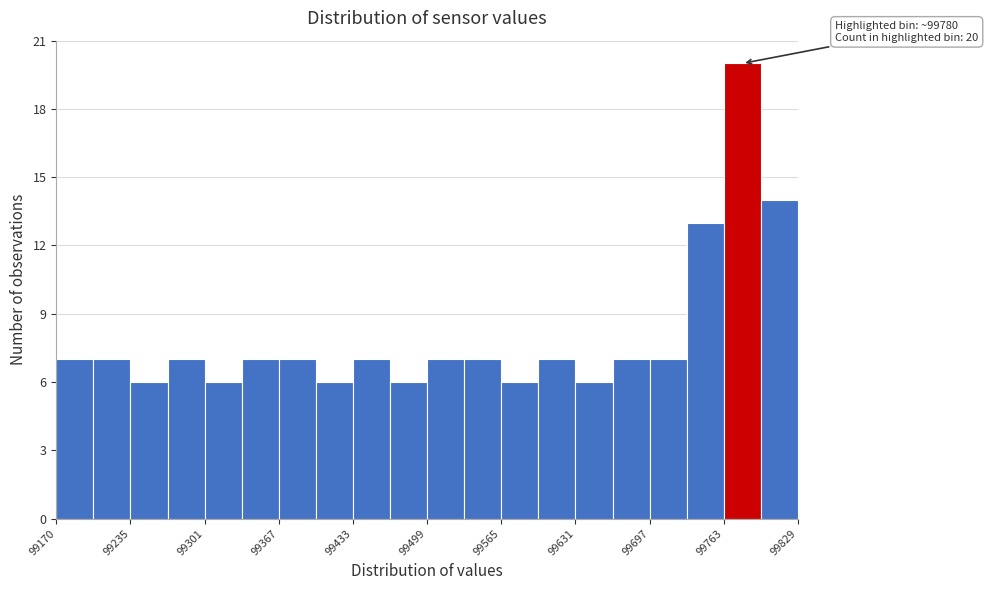

Around what value on the x-axis is the tallest bar? Give the approximate position of its centre, as read against the axis.

99780